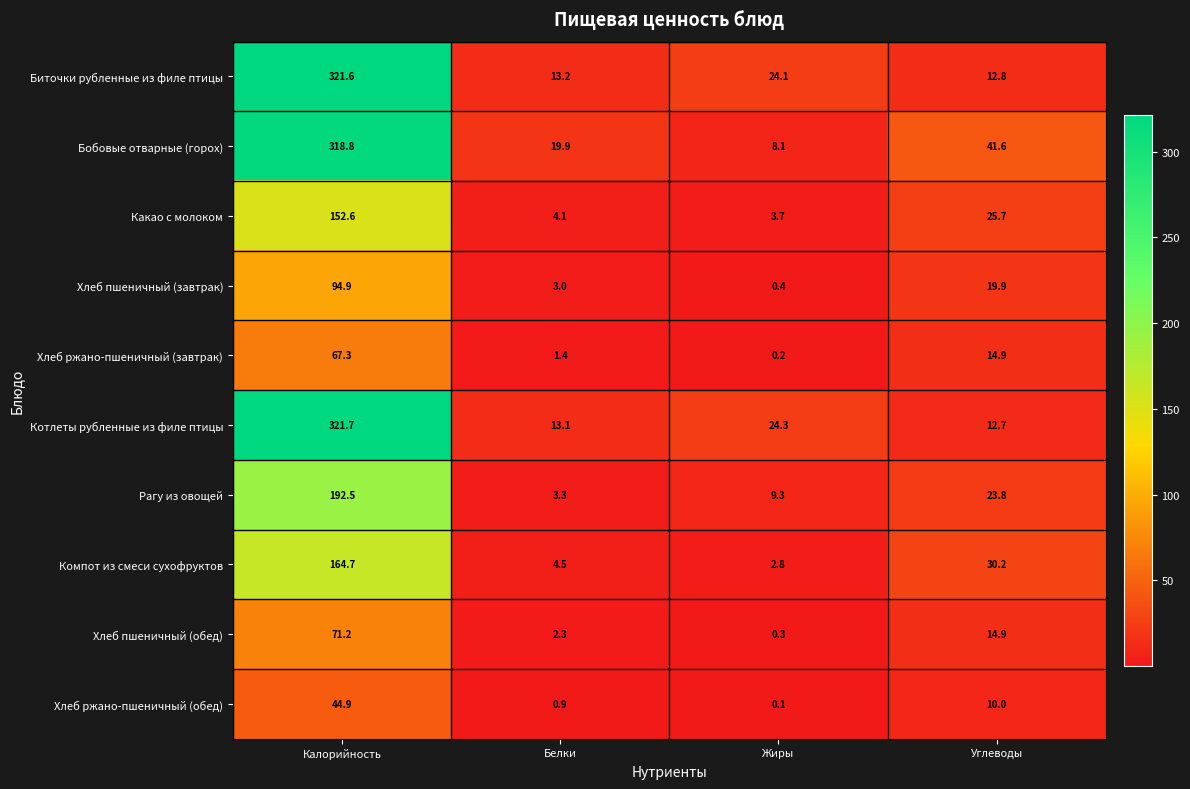

At how many categories does at least one series exceed 212?

1